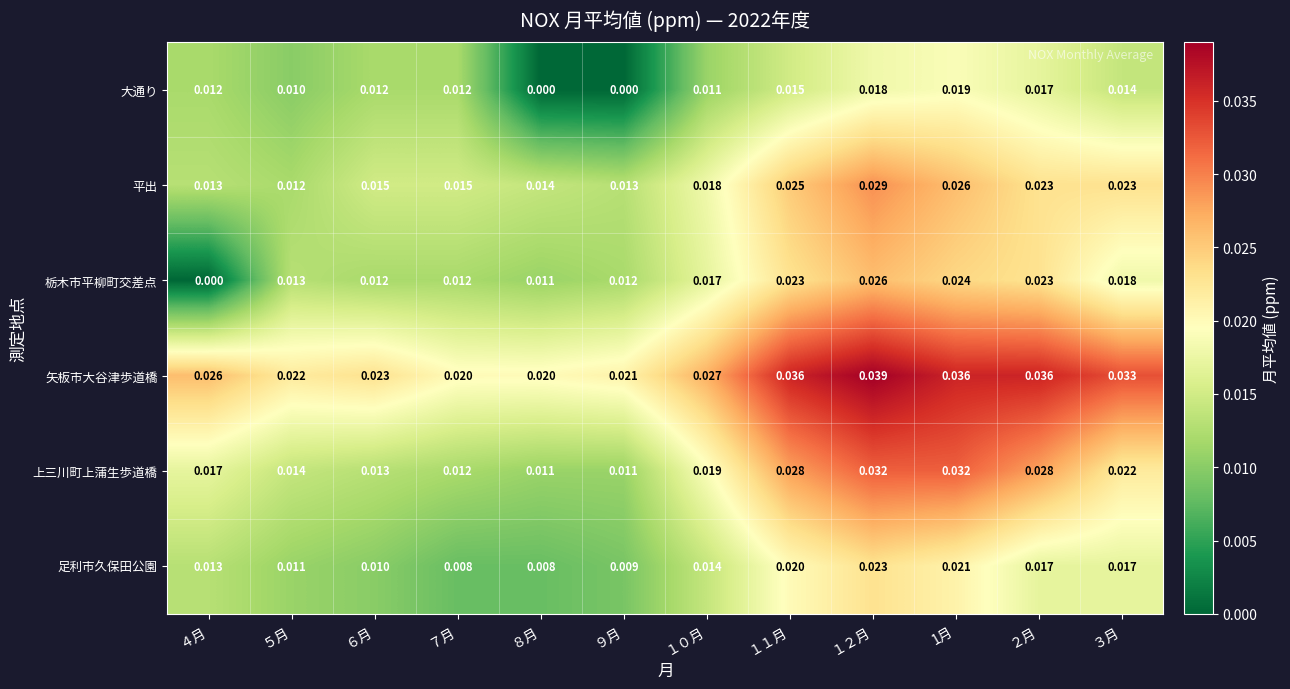

At 1月, list the series in order from smallest to largest.

大通り, 足利市久保田公園, 栃木市平柳町交差点, 平出, 上三川町上蒲生歩道橋, 矢板市大谷津歩道橋